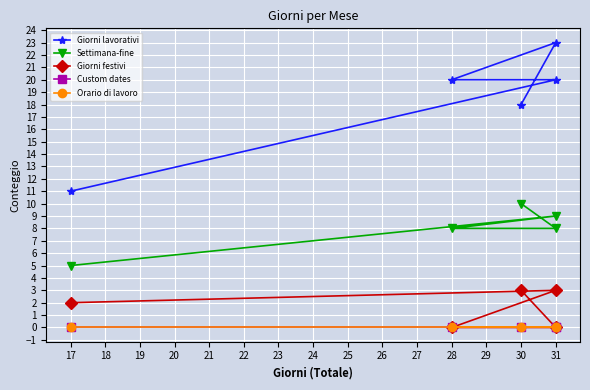

How many lines are shown in the chart?

5